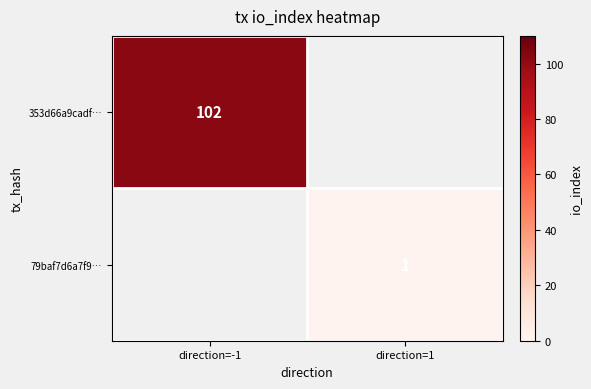

What is the greatest value displayed?

102.0